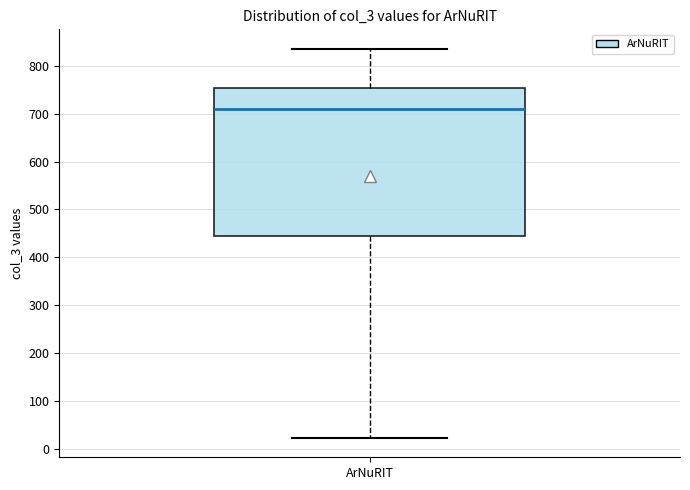

Read this box plot against the y-axis: the position of the median line, the range covered by the box, and the ends of both whiskers. The values are not printed on the chart, so give them approximately, as read against the axis.

median 710, box 450 to 750, whiskers 20 to 840